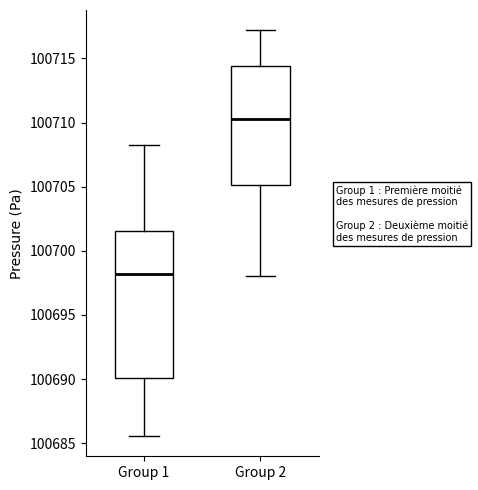

Comparing the boxes themselves (not the whiskers), which one is the tallest?

Group 1